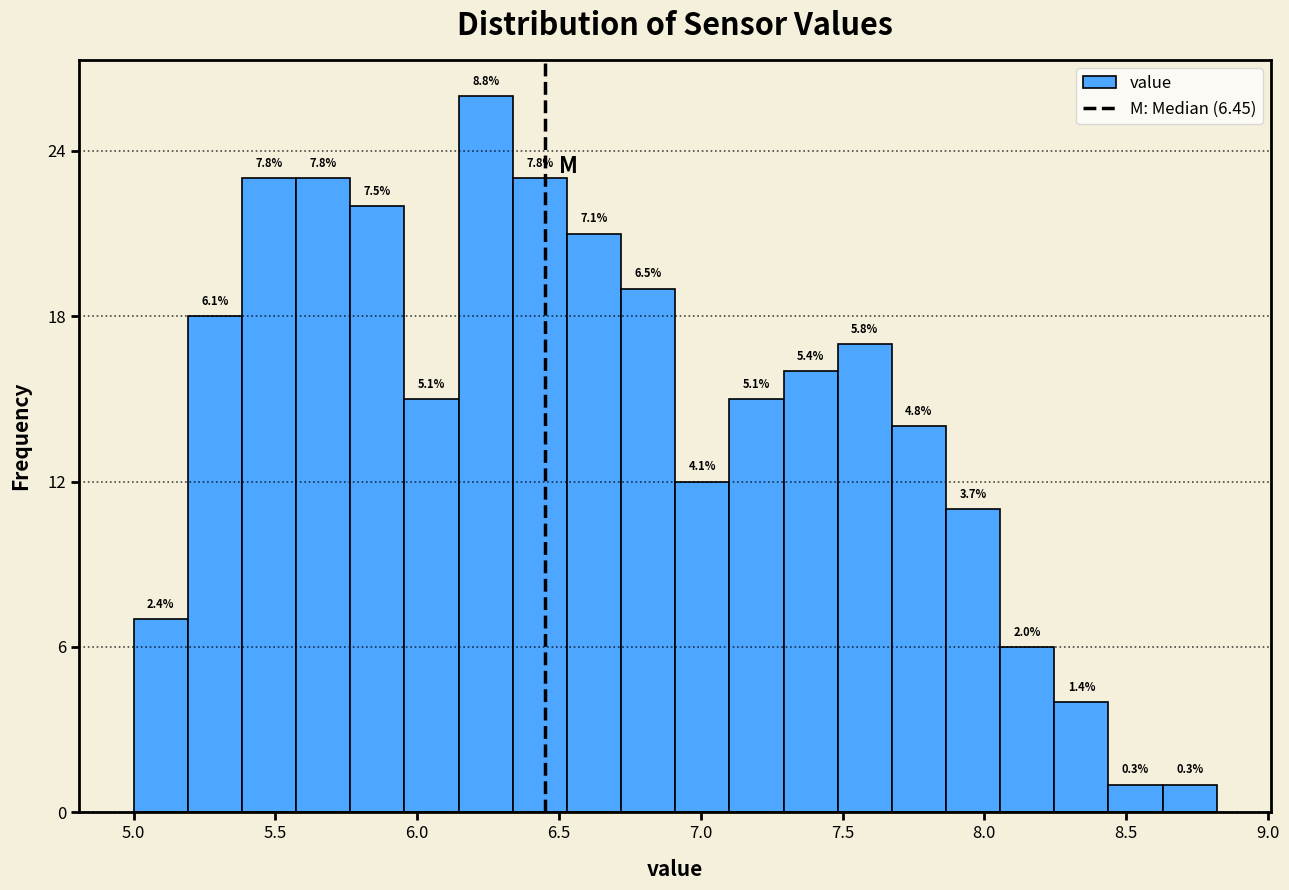

Read against the x-axis, roughly where is the centre of the tallest bar?

6.25